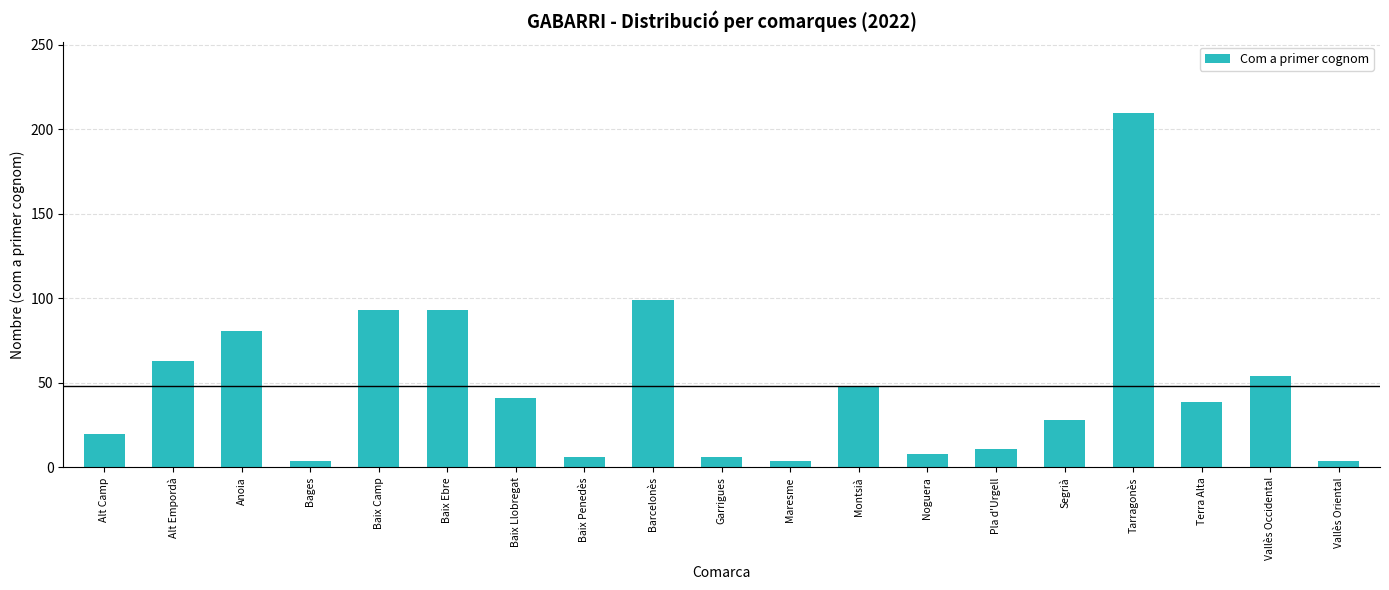

What is the label of the 10th bar from the right?

Garrigues